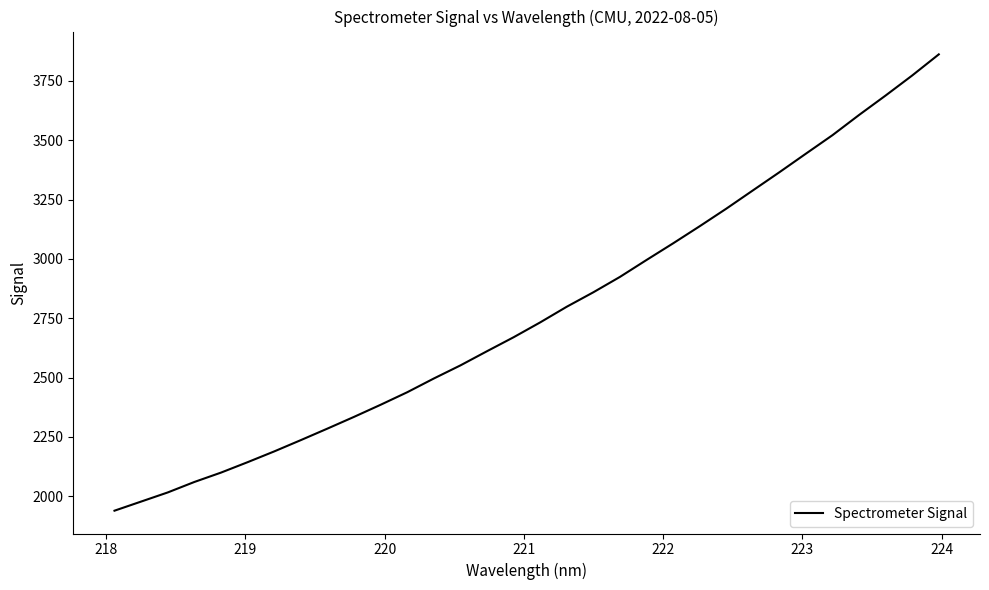

What is the minimum value shown in the chart?

1939.5